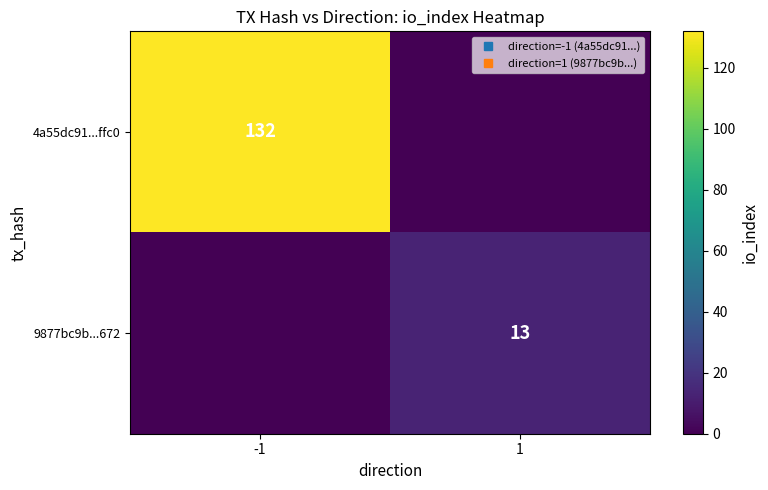

What is the difference between the maximum and minimum values in the 4a55dc91...ffc0 series?

132